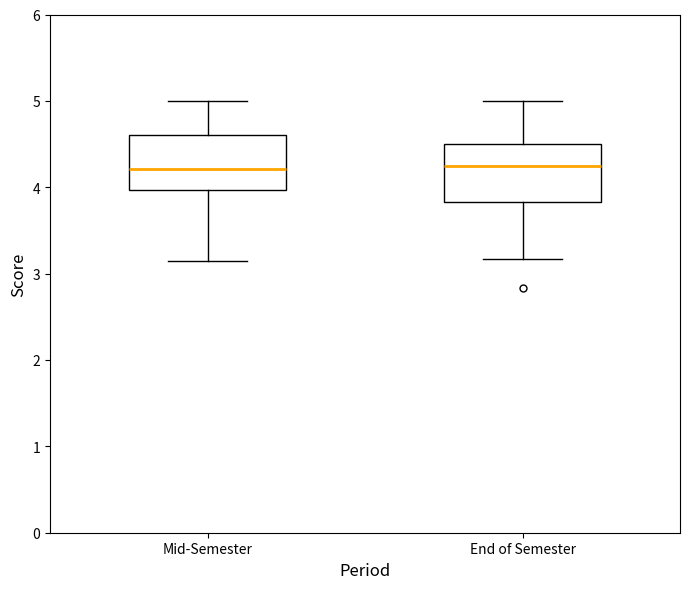

Reading left to right, transcribe this box plot: for each box, give where its median line is, the range the box spans, and where its two whiskers end, as read against the y-axis. The values are not printed on the chart, so give them approximately, as read against the axis.

Mid-Semester: median 4.2, box 4.0 to 4.6, whiskers 3.1 to 5.0
End of Semester: median 4.3, box 3.8 to 4.5, whiskers 3.2 to 5.0